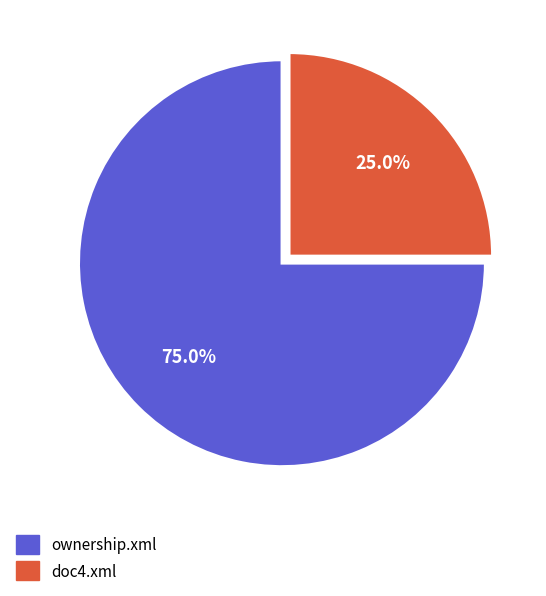

Combined, what portion of the pie is doc4.xml and ownership.xml?

100.0%